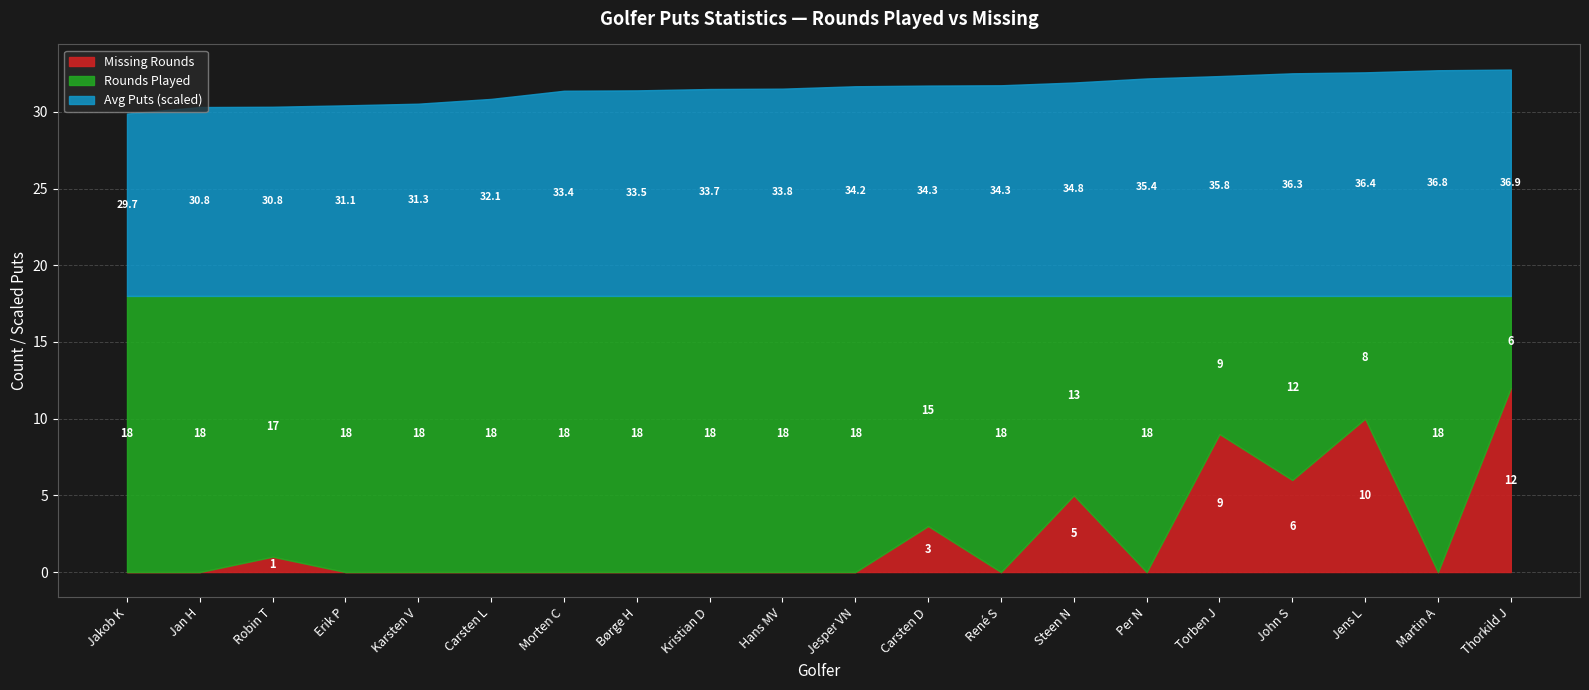

The value of Missing Rounds at Thorkild J is 4.1. True or false?

False